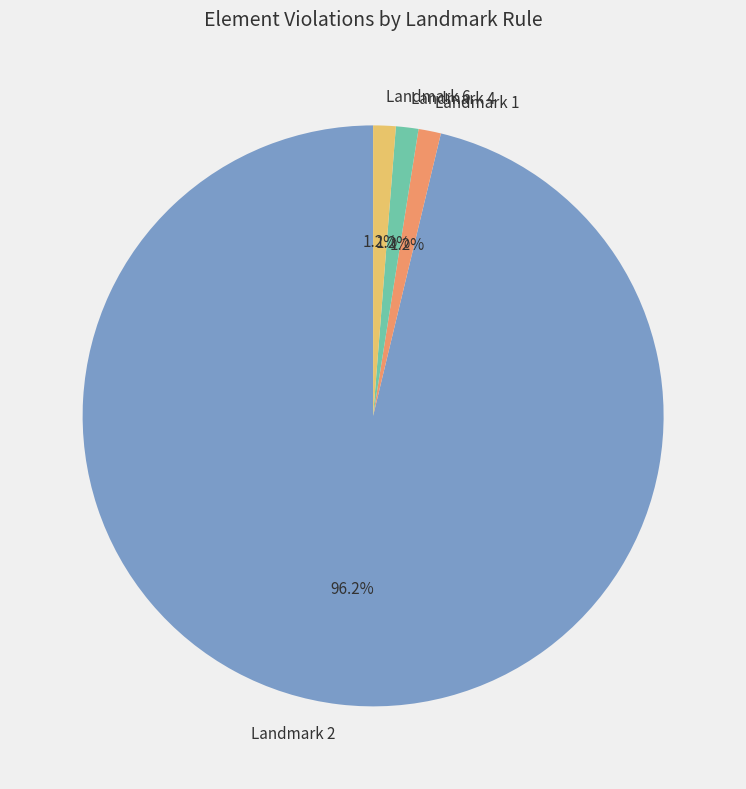

Do Landmark 6 and Landmark 2 together represent more than half of the pie?

Yes